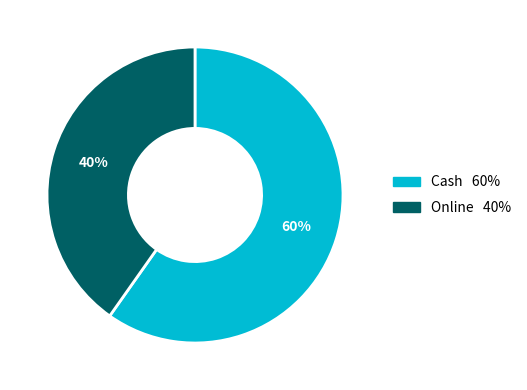

To the nearest percent, what is the difference between the Online and Cash slice percentages?

20%